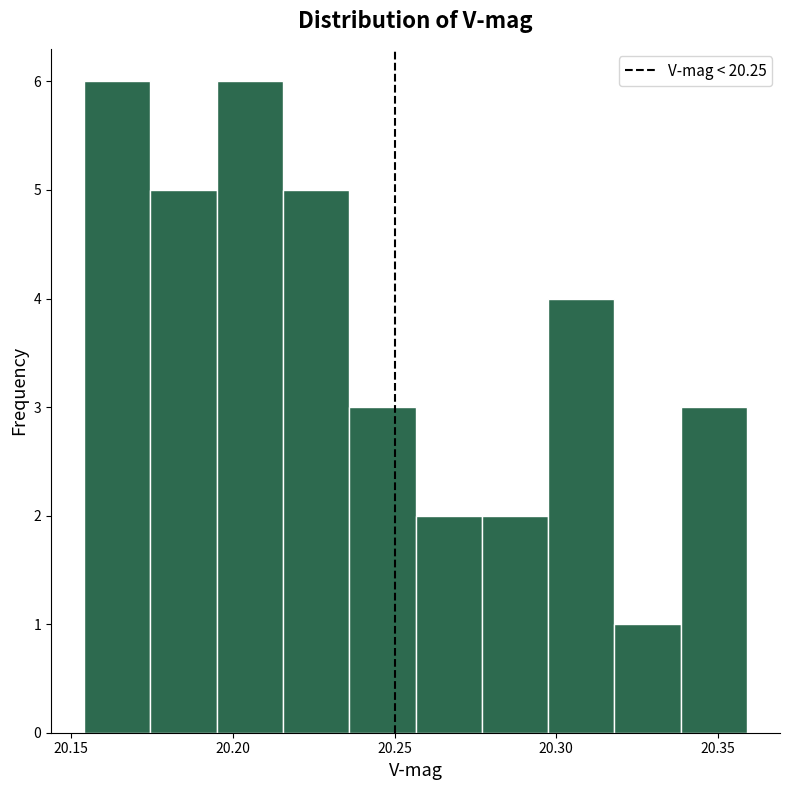

What is the height of the bar covering 20.320 to 20.340 on the x-axis? Neither the bar edges nor the heights are printed on the chart, so give them approximately, as read against the axes.

1